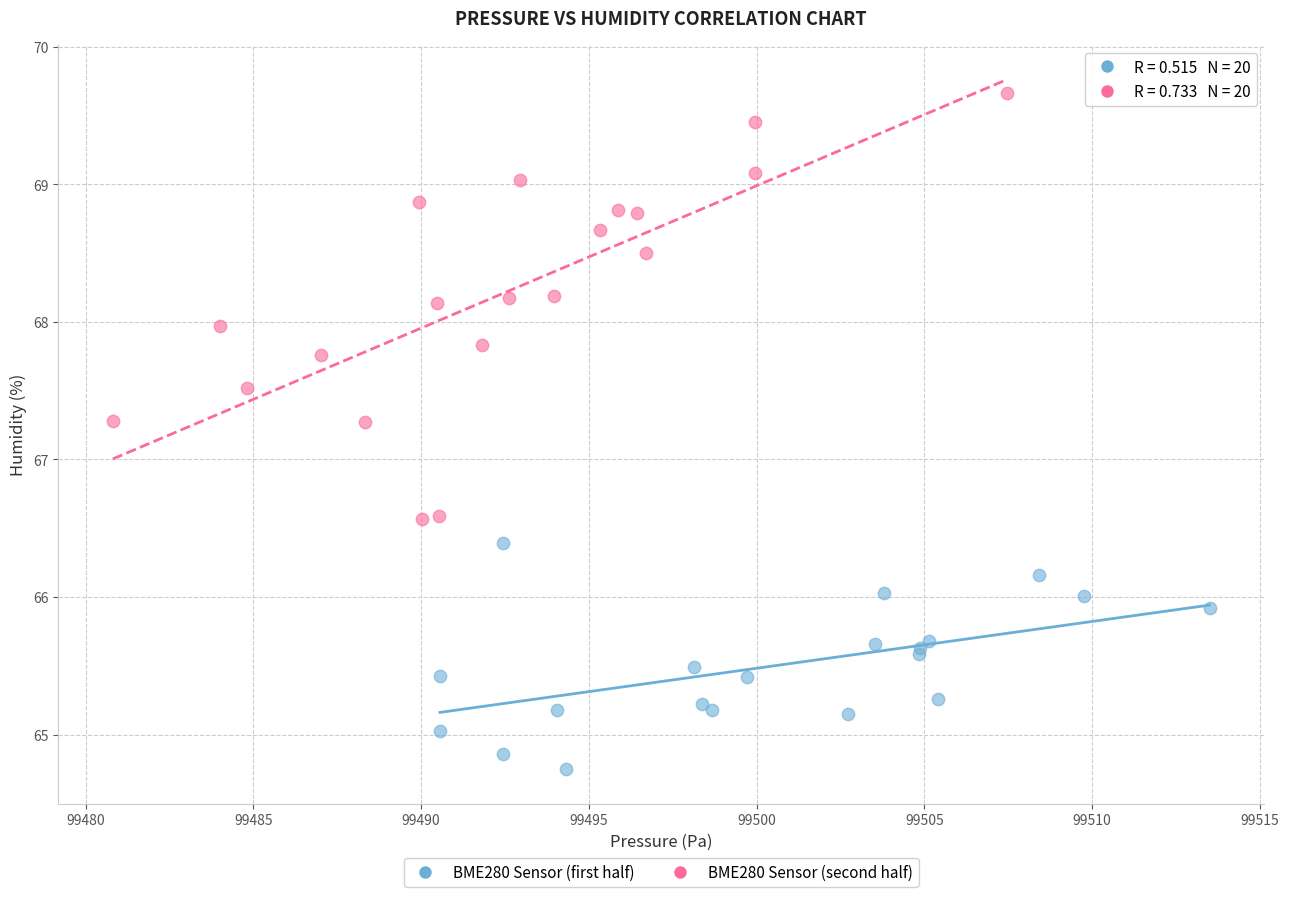

Which series reaches the maximum Y coordinate?

BME280 Sensor (second half)